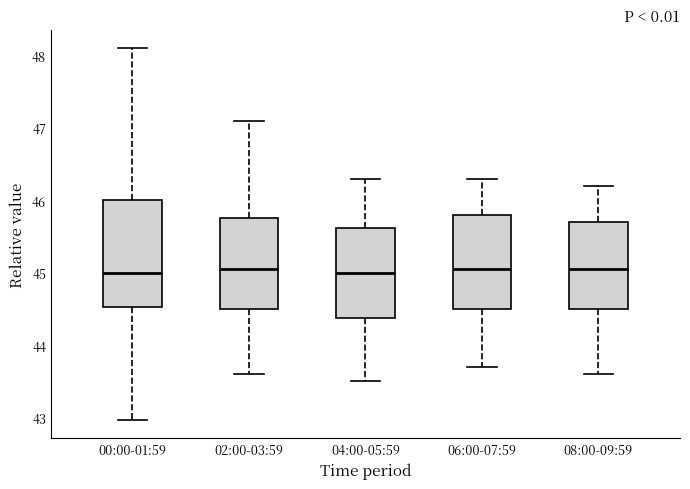

Reading left to right, transcribe this box plot: for each box, give where its median line is, the range the box spans, and where its two whiskers end, as read against the y-axis. The values are not printed on the chart, so give them approximately, as read against the axis.

00:00-01:59: median 45.0, box 44.5 to 46.0, whiskers 43.0 to 48.1
02:00-03:59: median 45.1, box 44.5 to 45.8, whiskers 43.6 to 47.1
04:00-05:59: median 45.0, box 44.4 to 45.6, whiskers 43.5 to 46.3
06:00-07:59: median 45.1, box 44.5 to 45.8, whiskers 43.7 to 46.3
08:00-09:59: median 45.1, box 44.5 to 45.7, whiskers 43.6 to 46.2